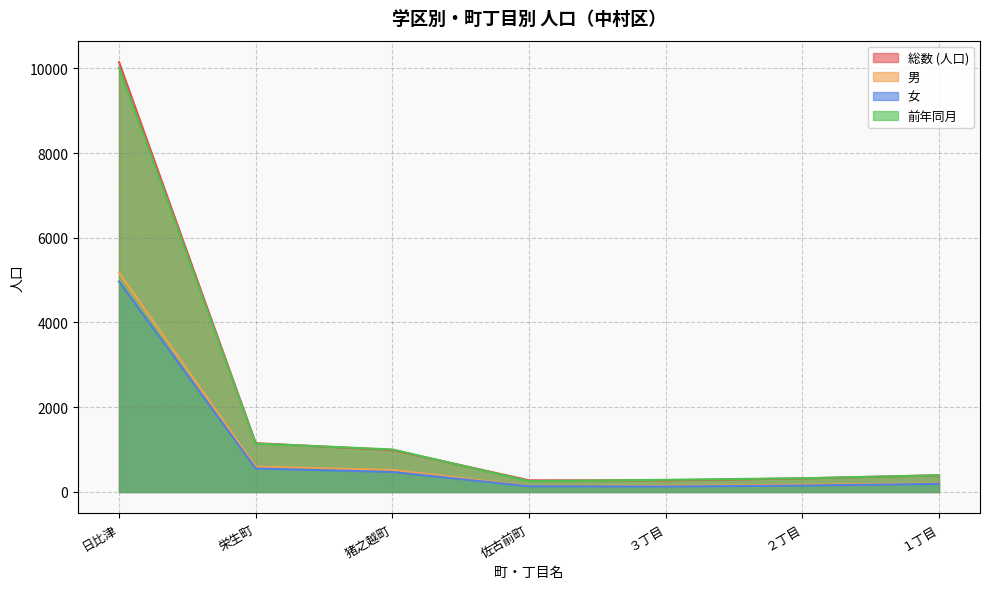

What are all the series names shown in the legend?

総数 (人口), 男, 女, 前年同月